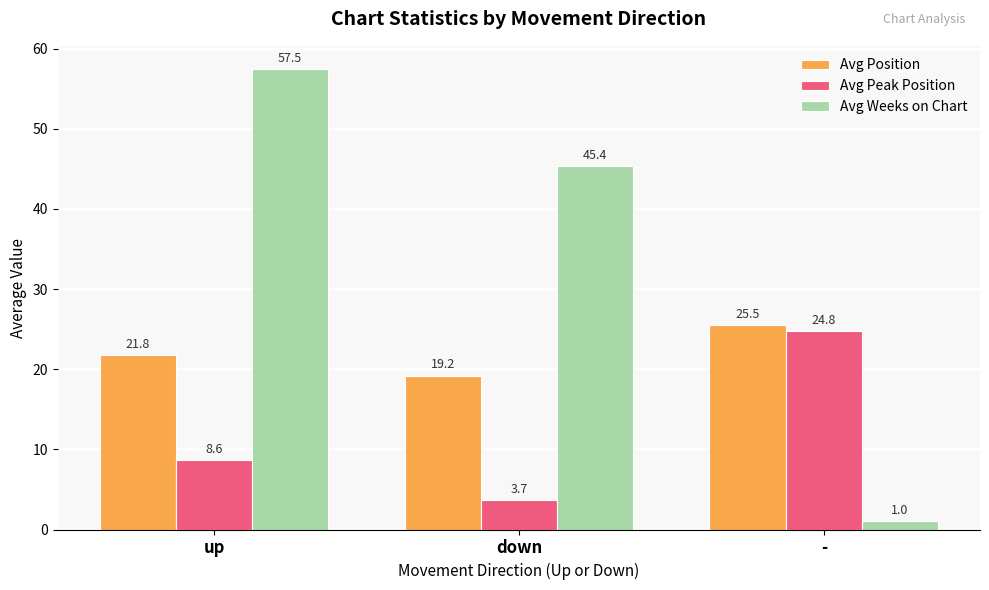

What is the average value of the Avg Peak Position series?

12.4